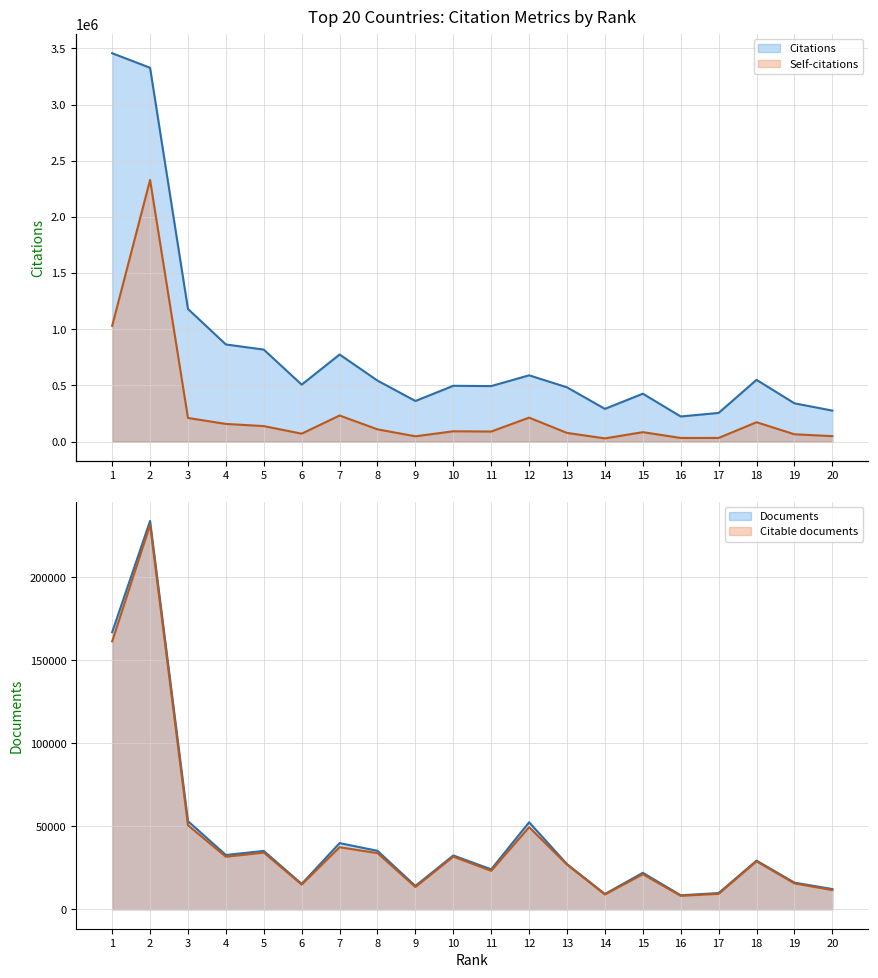

At which label does Self-citations reach its peak?

2